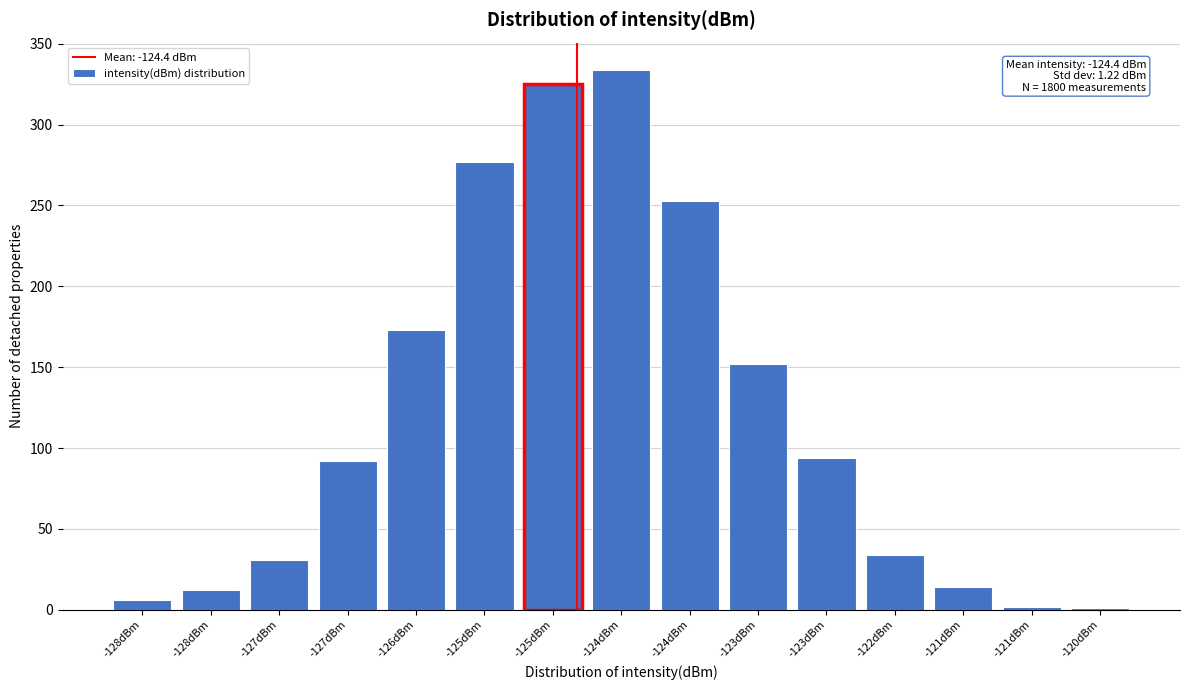

How many distinct data groups are displayed?

1